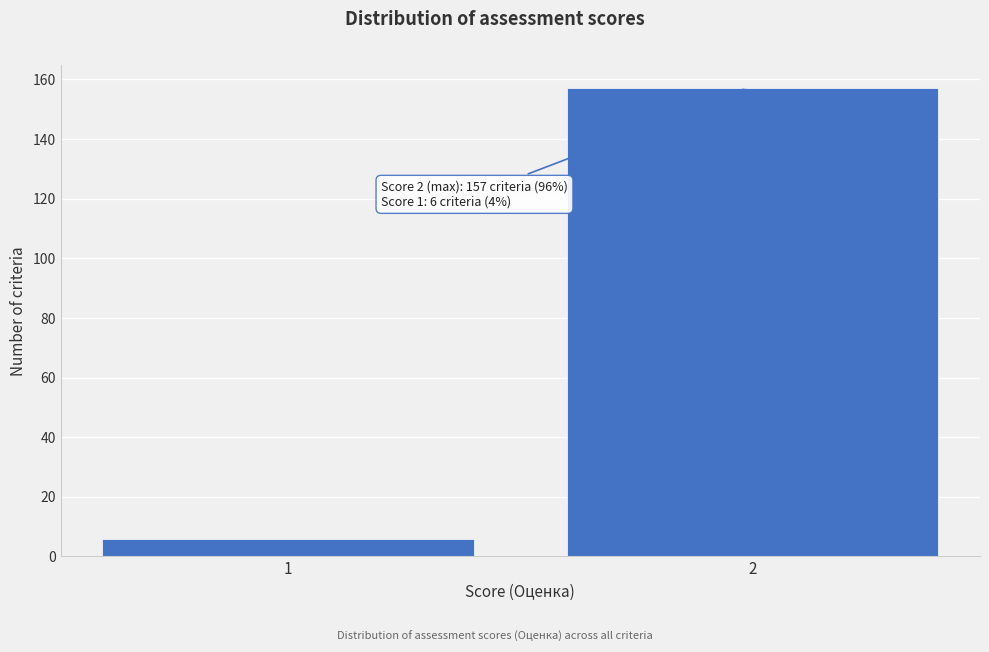

Reading left to right, extract all data points from this chart.

6	157